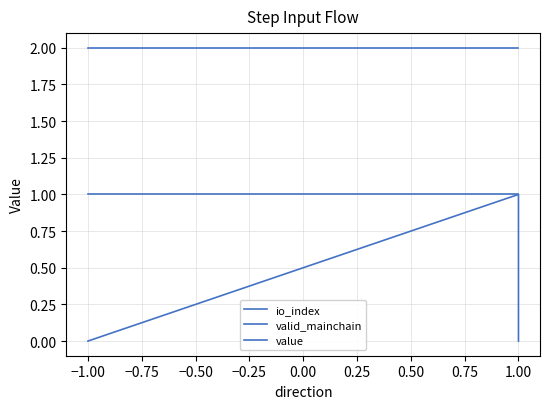

True or false: value and io_index cross at least once.

False